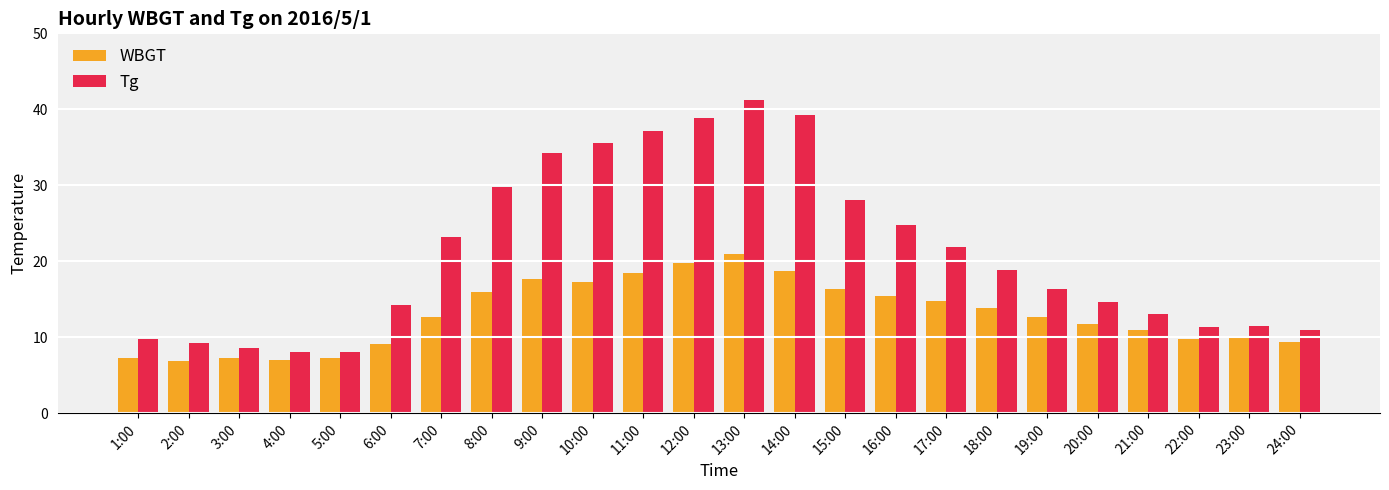

What is the average value of the Tg series?

21.2